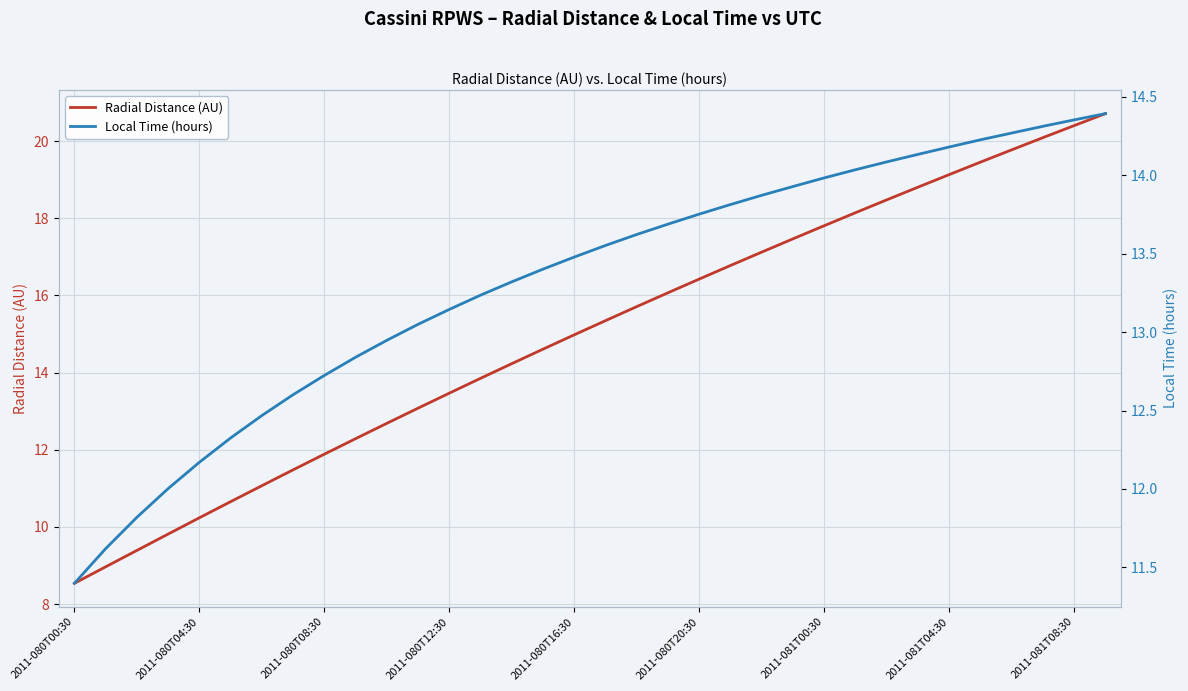

What is the approximate value of Radial Distance (AU) at 17?

15.3